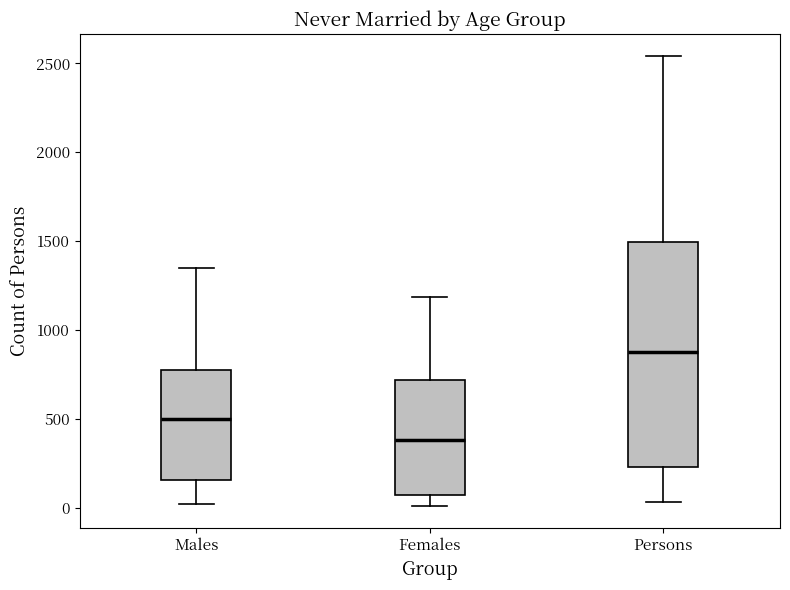

Which box is the tallest, from its lower edge to its upper edge?

Persons